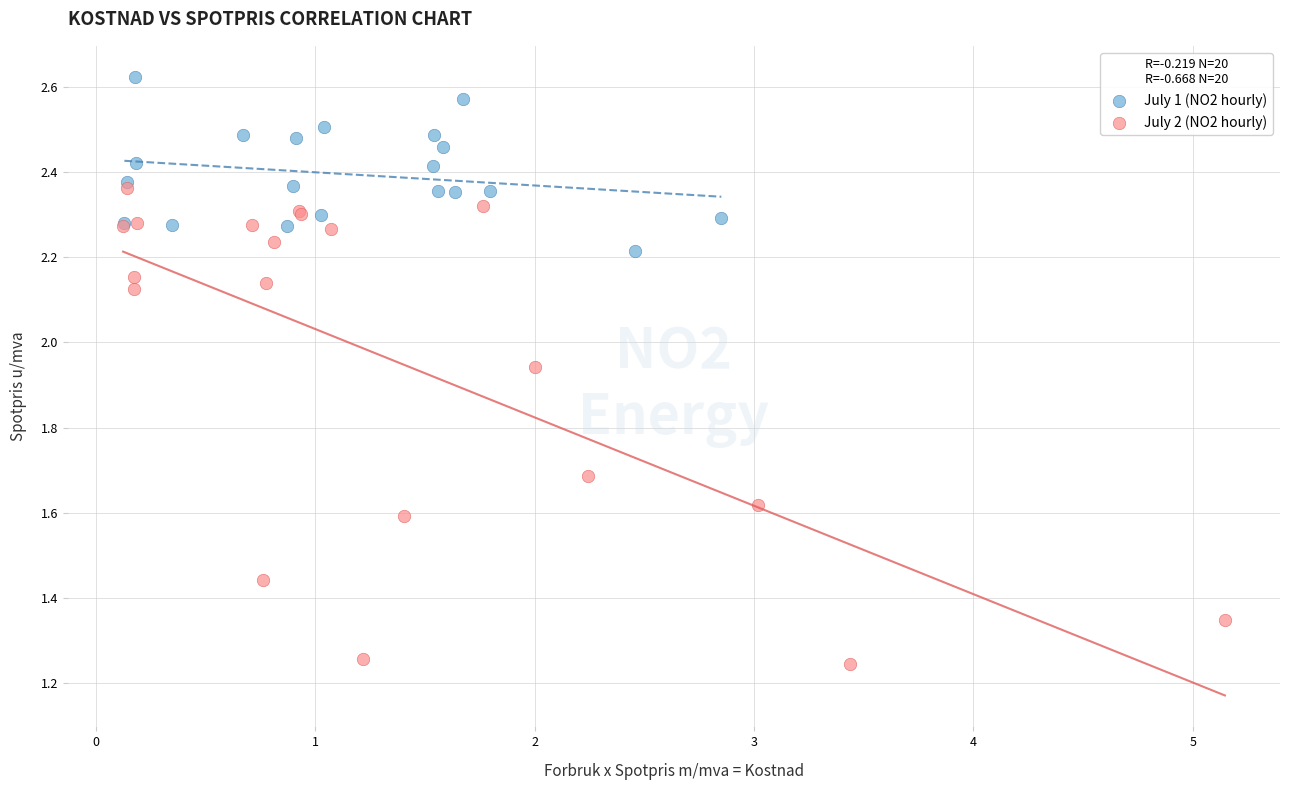

Which series has the widest spread of Y values?

July 2 (NO2 hourly)